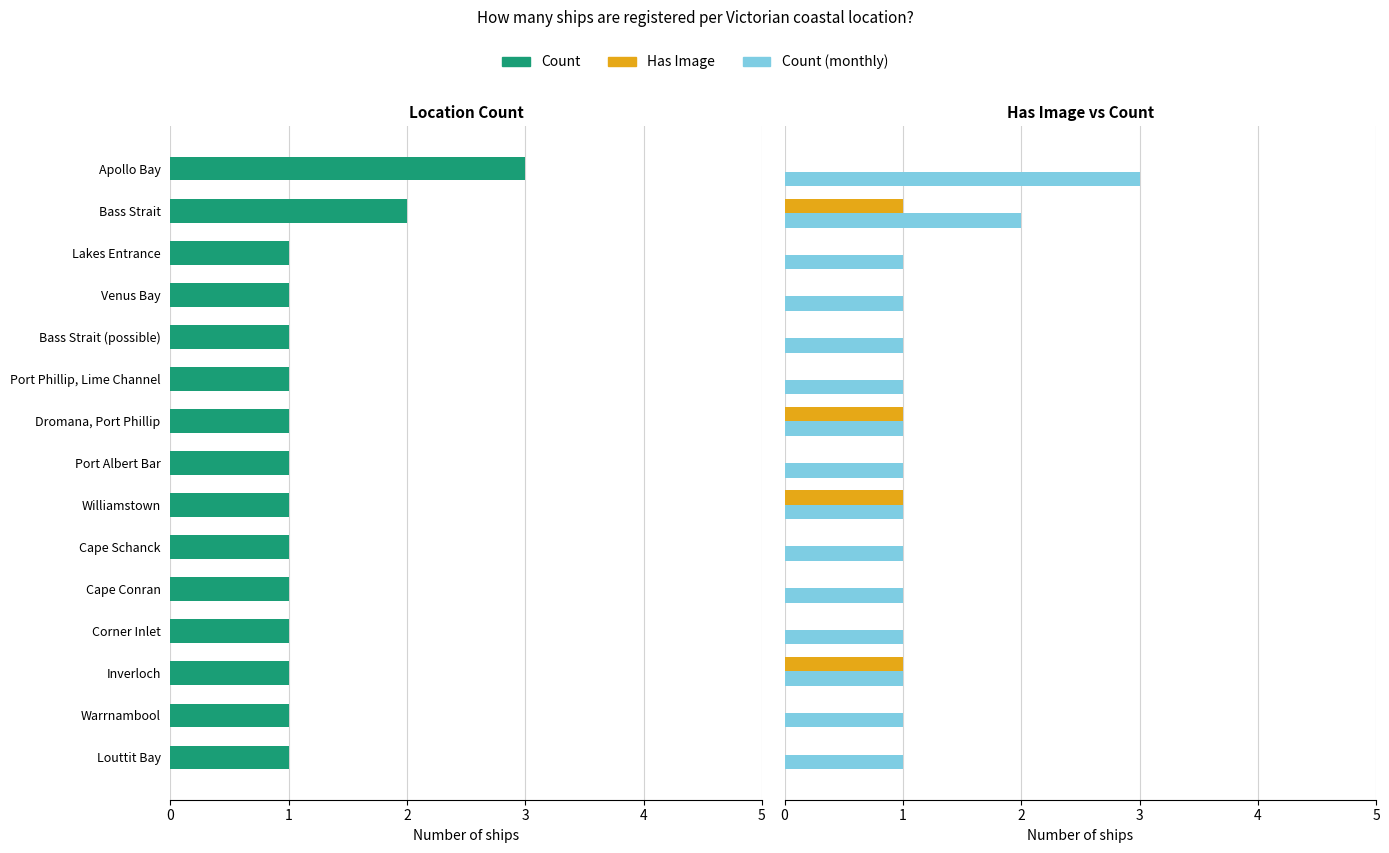

How many groups of bars are there?

15